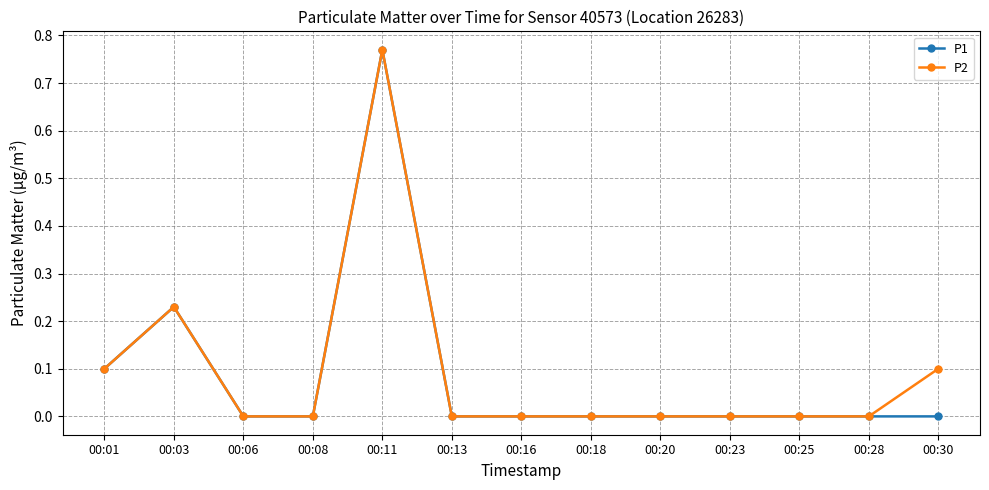

What is the value of the P1 point at the 1st from the left?

0.1